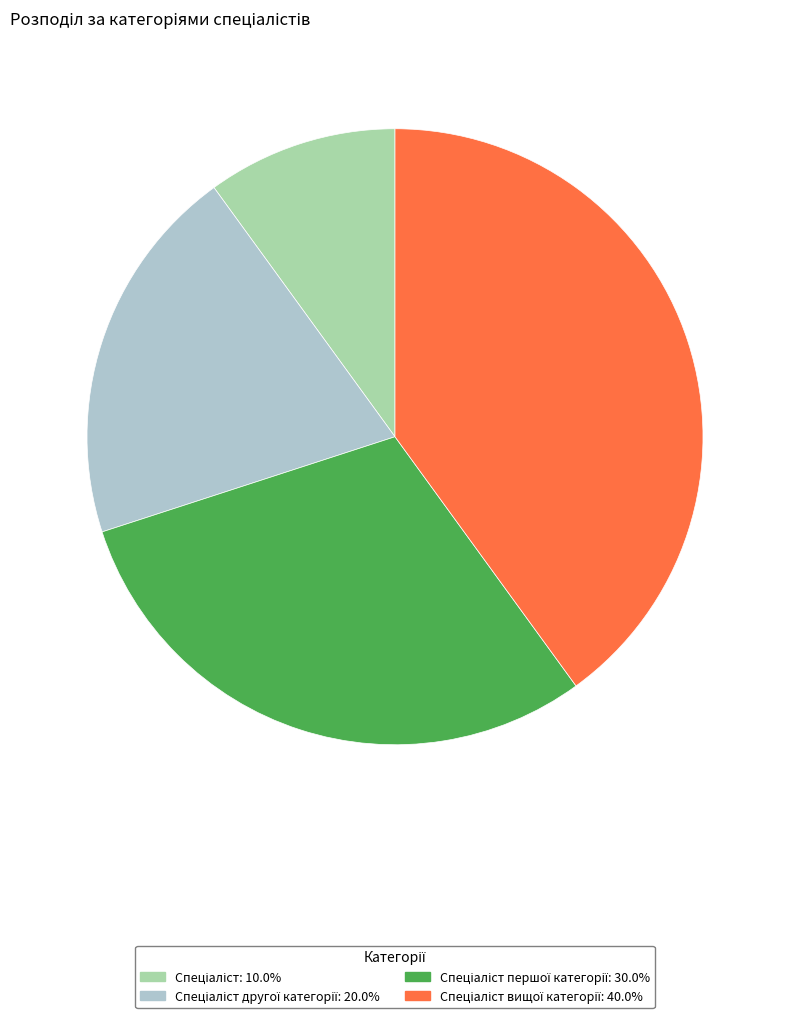

Is there any slice that represents more than half of the pie?

No